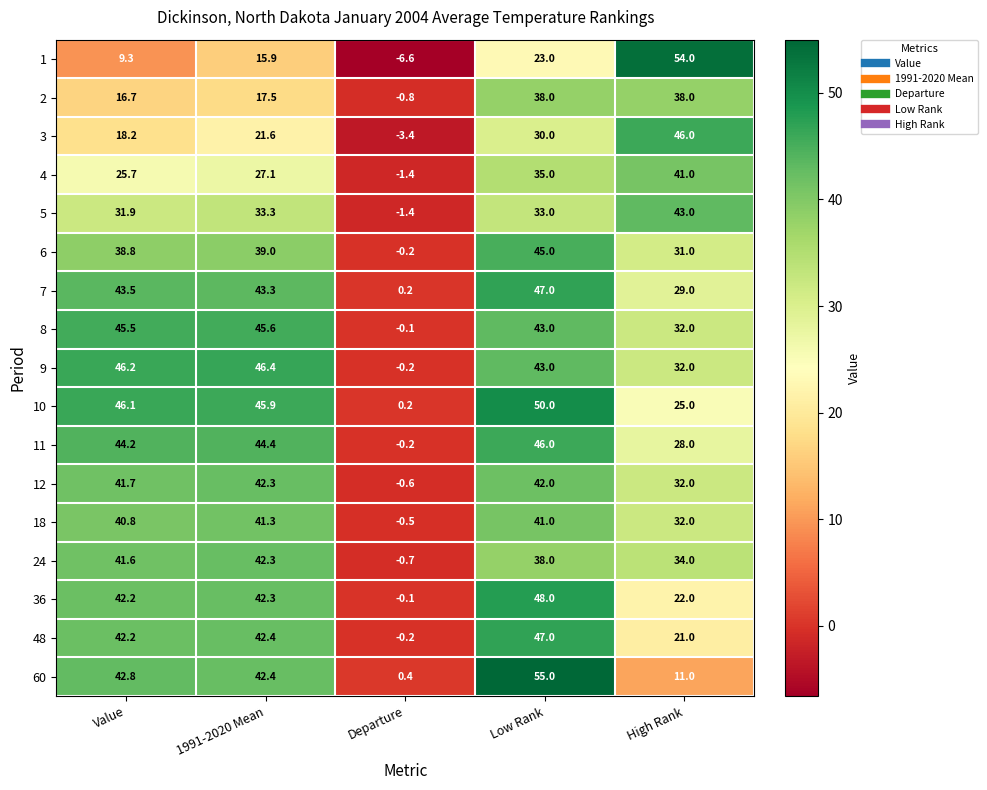

List the labels in order of 8 value, largest first.

1991-2020 Mean, Value, Low Rank, High Rank, Departure